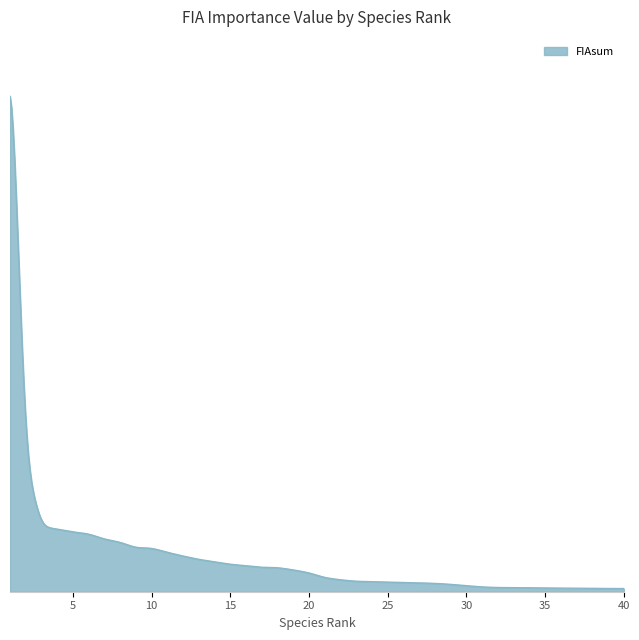

Reading left to right, transcribe all the data shown in this chart.

1=3495.8	2=764.4	3=390.6	4=376.7	5=359.1	6=348.4	7=315.9	8=298.2	9=263.7	10=263.1	11=236.5	12=214.3	13=194.1	14=179.7	15=164.7	16=156.3	17=146.1	18=145.6	19=131.2	20=114.2	21=84.2	22=71.3	23=62.5	24=60.3	25=58.0	26=55.2	27=53.1	28=50.3	29=44.7	30=35.2	31=28.6	32=24.9	33=24.8	34=23.6	35=21.9	36=20.9	37=20.2	38=19.7	39=19.4	40=19.1